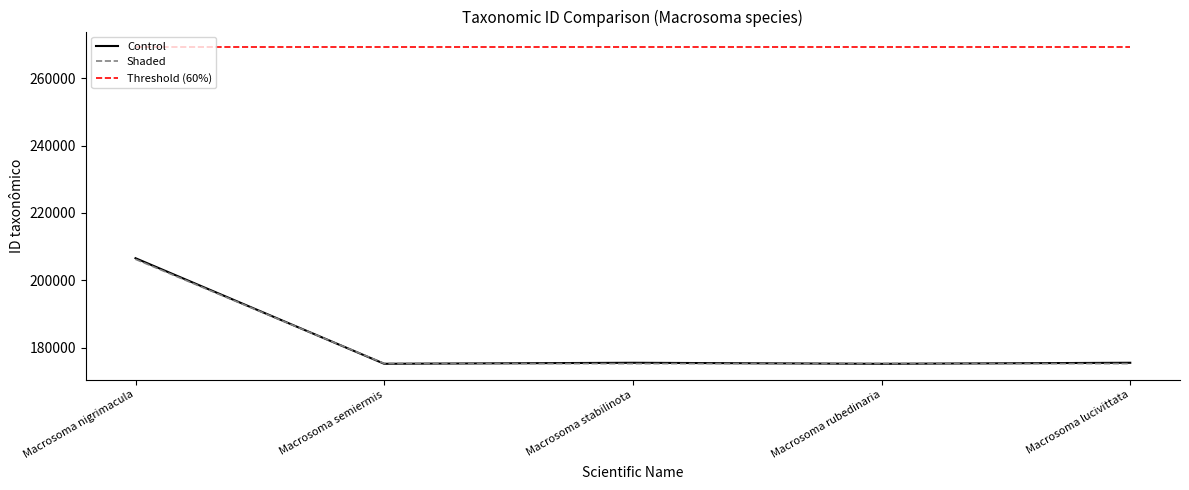

The Shaded series shows 175325.6 at Macrosoma rubedinaria. True or false?

True